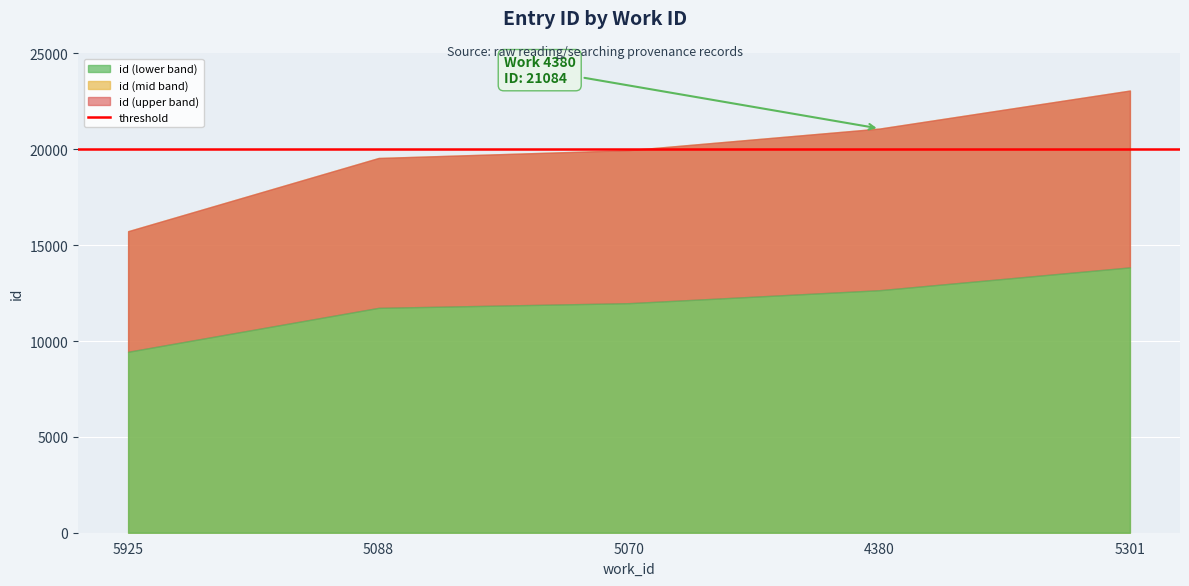

Where does the data first go above 19958?

4380